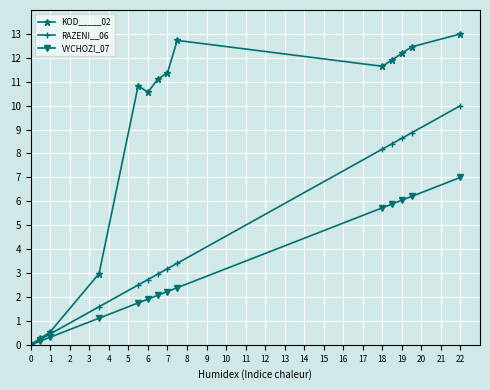

Which series has the widest spread of values?

KOD_____02